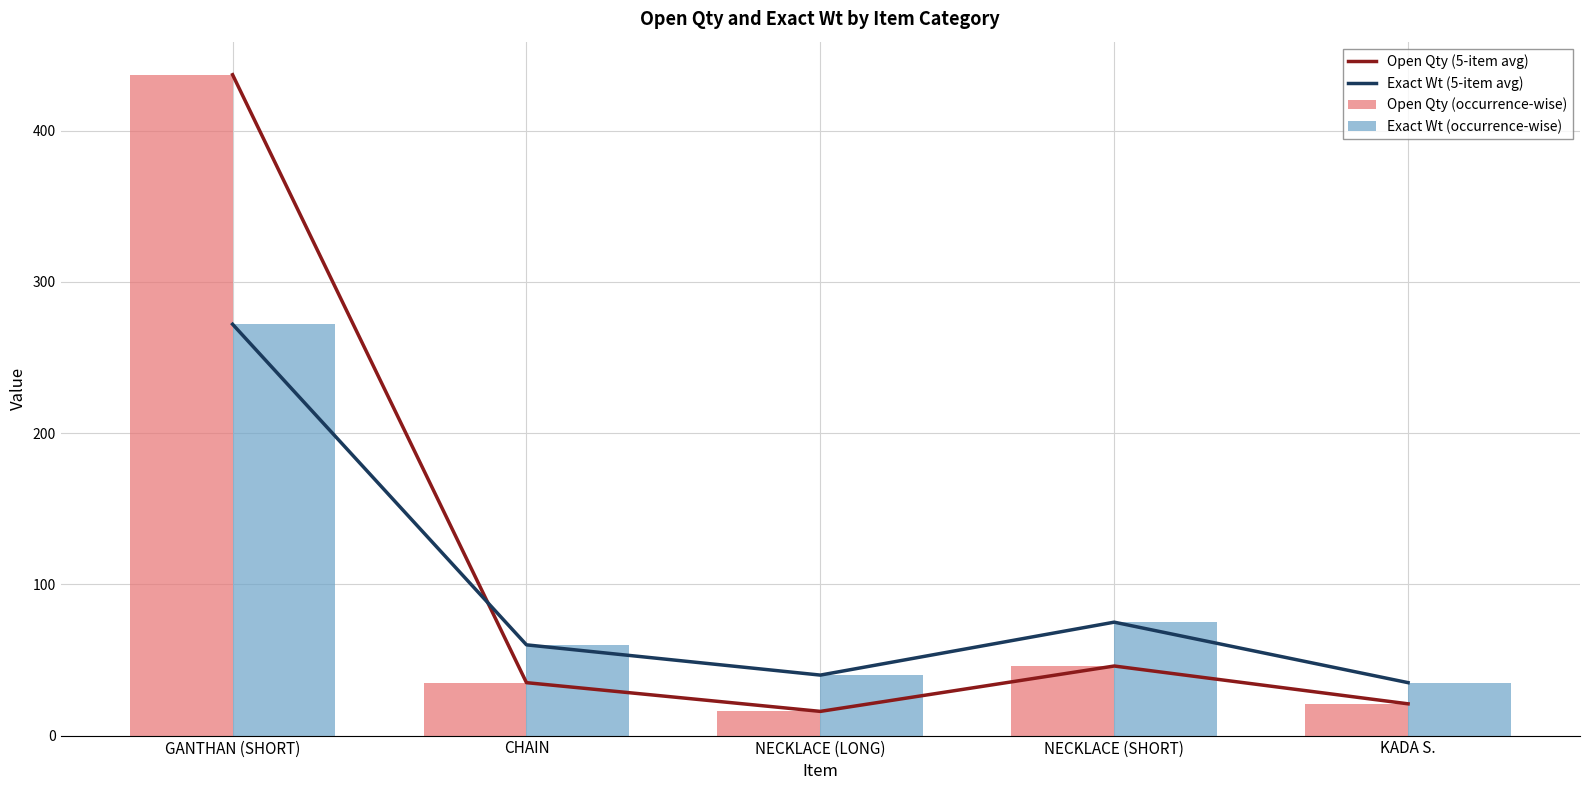

Reading left to right, what are all the values shown in this chart?

Open Qty (5-item avg): 437	35	16	46	21
Exact Wt (5-item avg): 272	60	40	75	35
Open Qty (occurrence-wise): 437	35	16	46	21
Exact Wt (occurrence-wise): 272	60	40	75	35